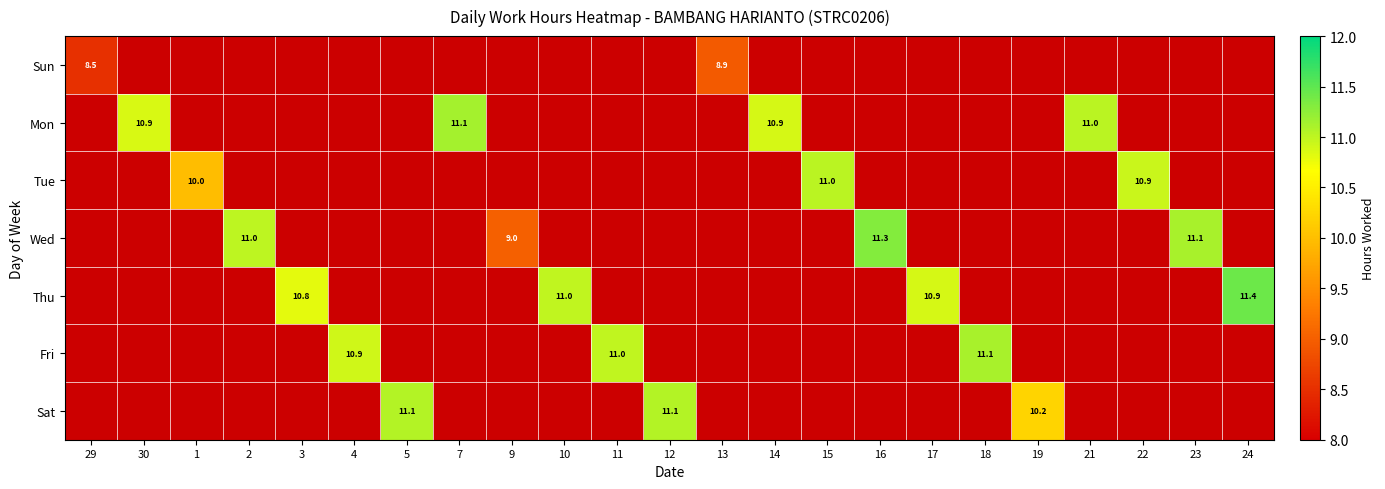

At which category does the chart reach its peak across all series?

24